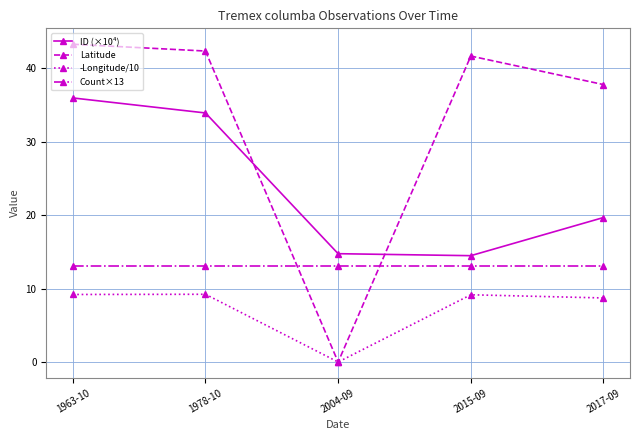

True or false: Count×13 and Latitude cross at least once.

True